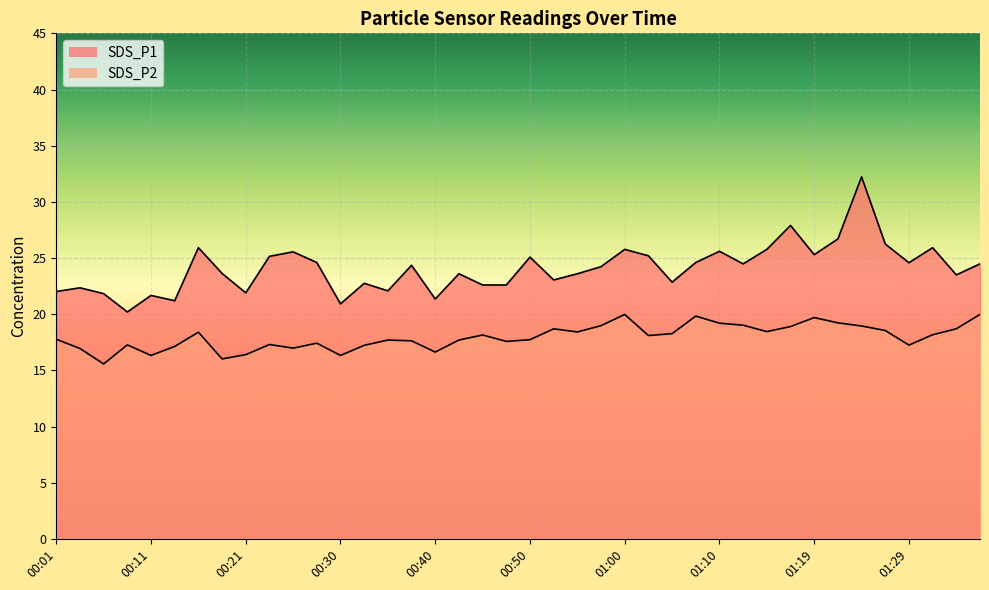

At which category does SDS_P2 reach its first local peak?

00:08